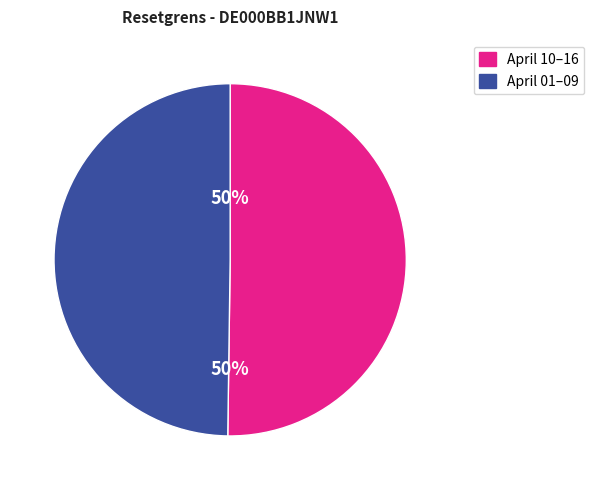

To the nearest percent, what is the average slice percentage?

50%